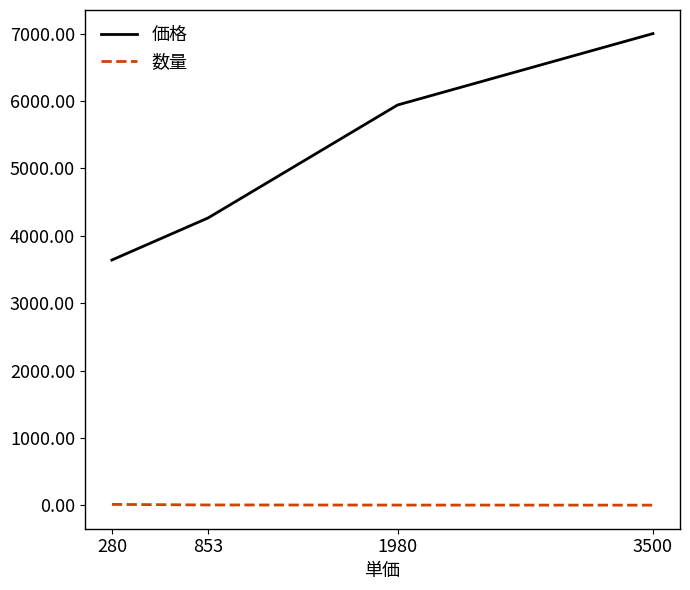

What is the maximum value shown in the chart?

7000